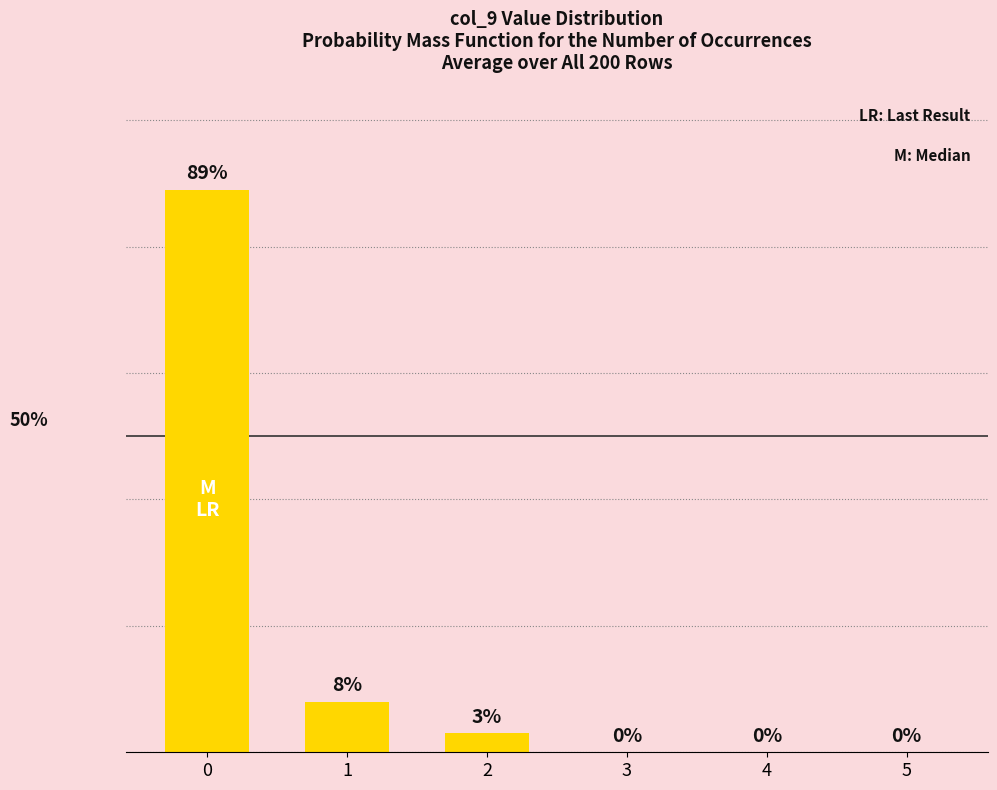

How many values are above zero?

3